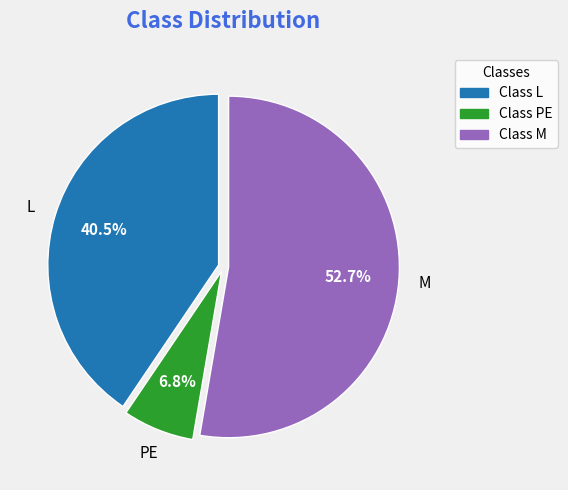

Is PE the majority of the pie?

No